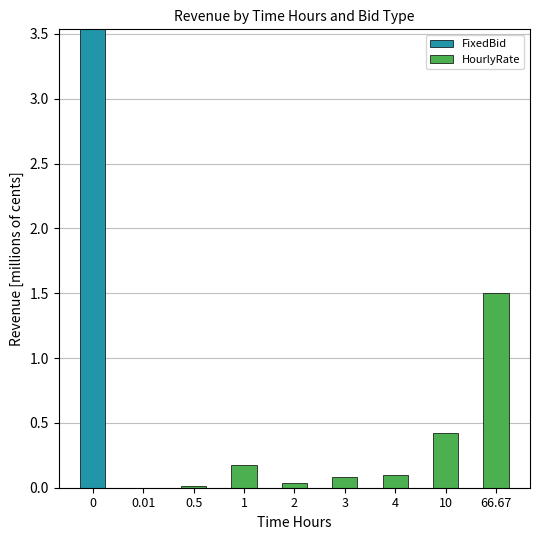

The FixedBid series shows 0.9 at 0. True or false?

False